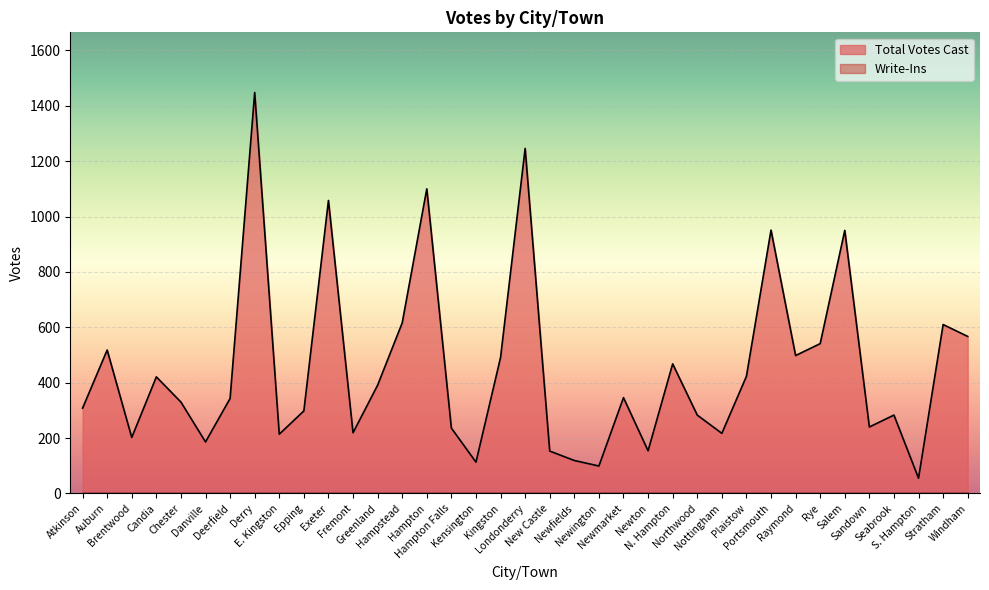

What is the maximum value shown in the chart?

1448